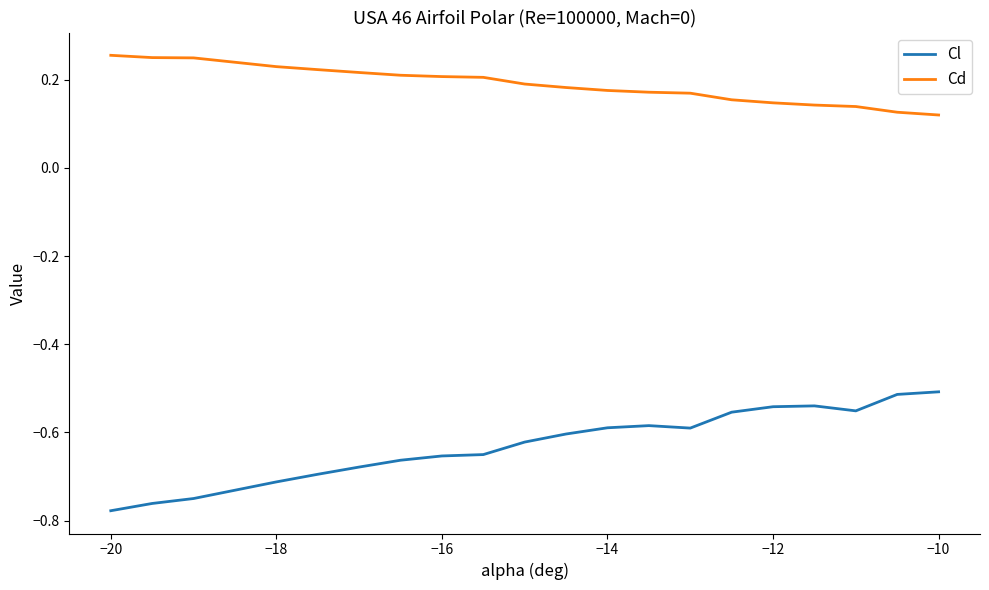

Which series has the widest spread of values?

Cl